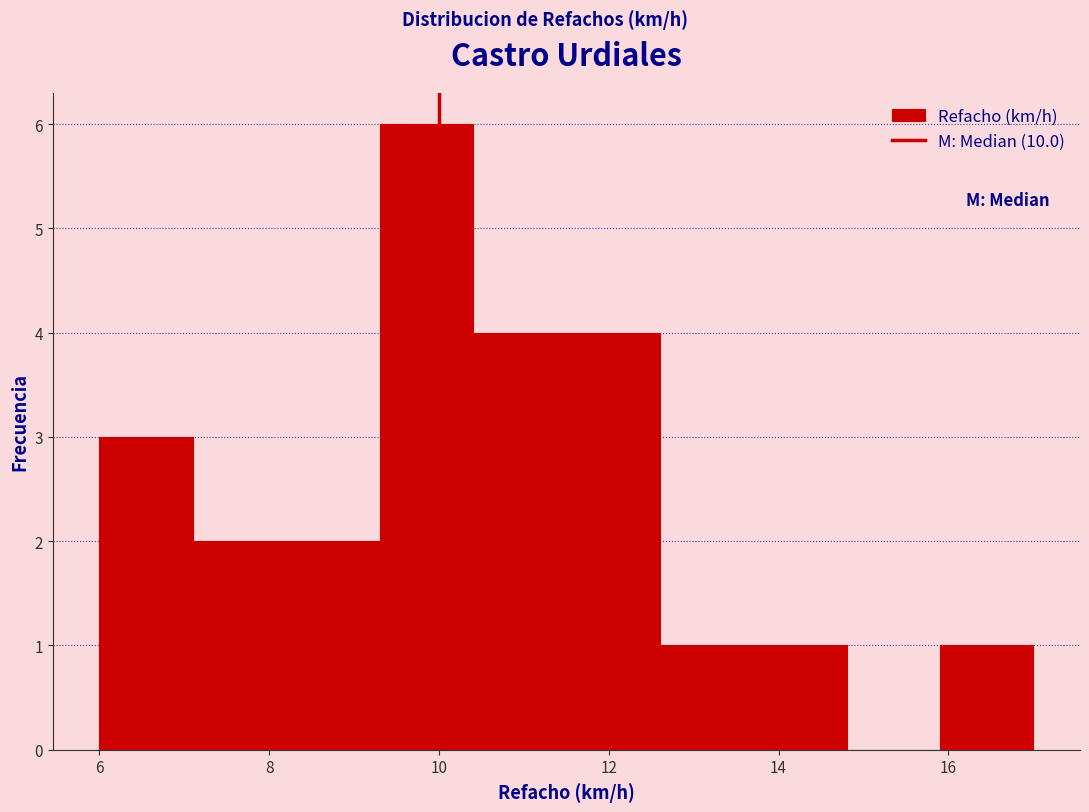

Reading left to right, list every bar in this chart as the range it spans on the x-axis followed by its height. Neither the bar edges nor the heights are printed on the chart, so give them approximately, as read against the axes.

6.0 to 7.1: 3
7.1 to 8.2: 2
8.2 to 9.3: 2
9.3 to 10.4: 6
10.4 to 11.5: 4
11.5 to 12.6: 4
12.6 to 13.7: 1
13.7 to 14.8: 1
14.8 to 15.9: 0
15.9 to 17.0: 1